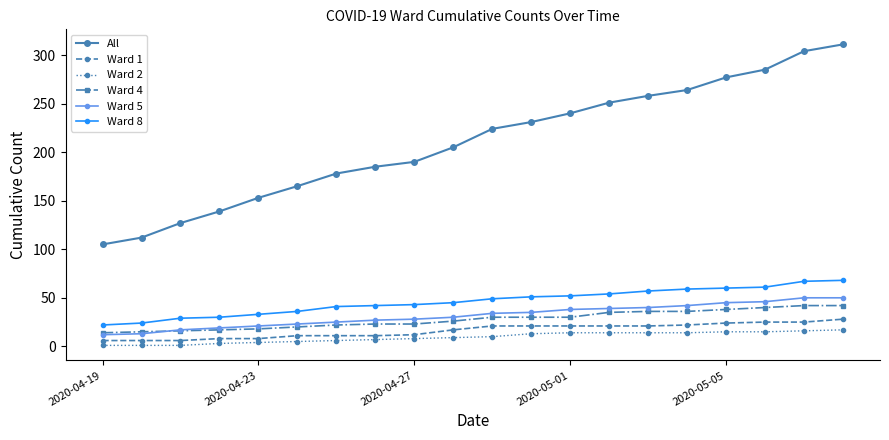

Which series has the largest range (max minus min)?

All